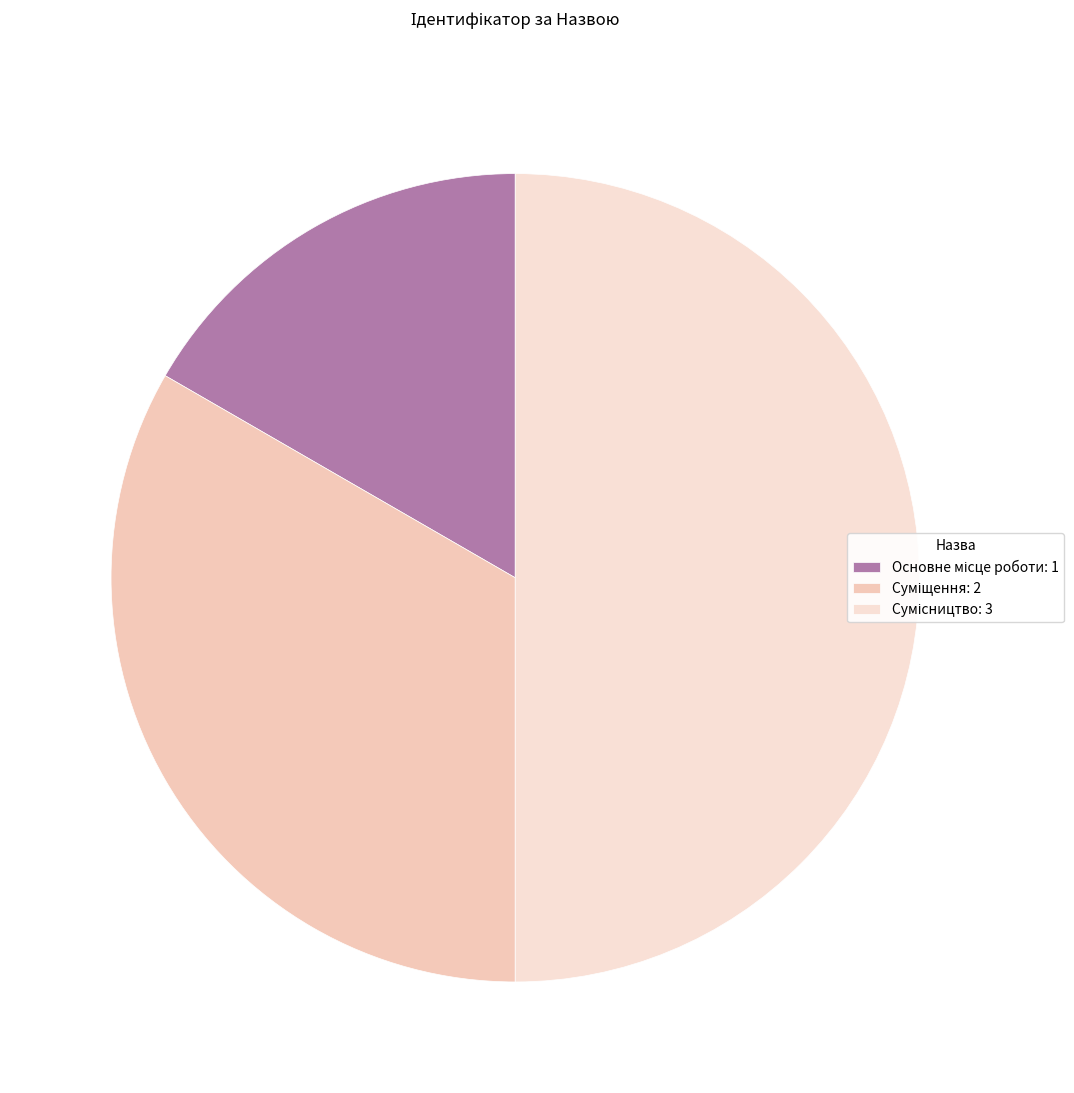

Count the number of slices in the pie.

3